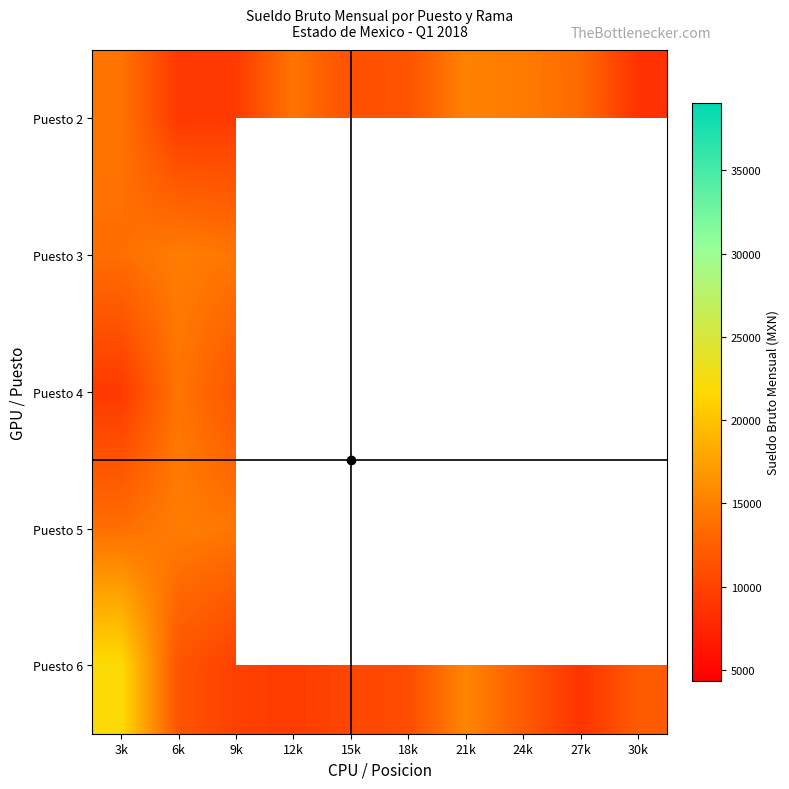

At which label is Puesto 3 closest to 14266?

9k